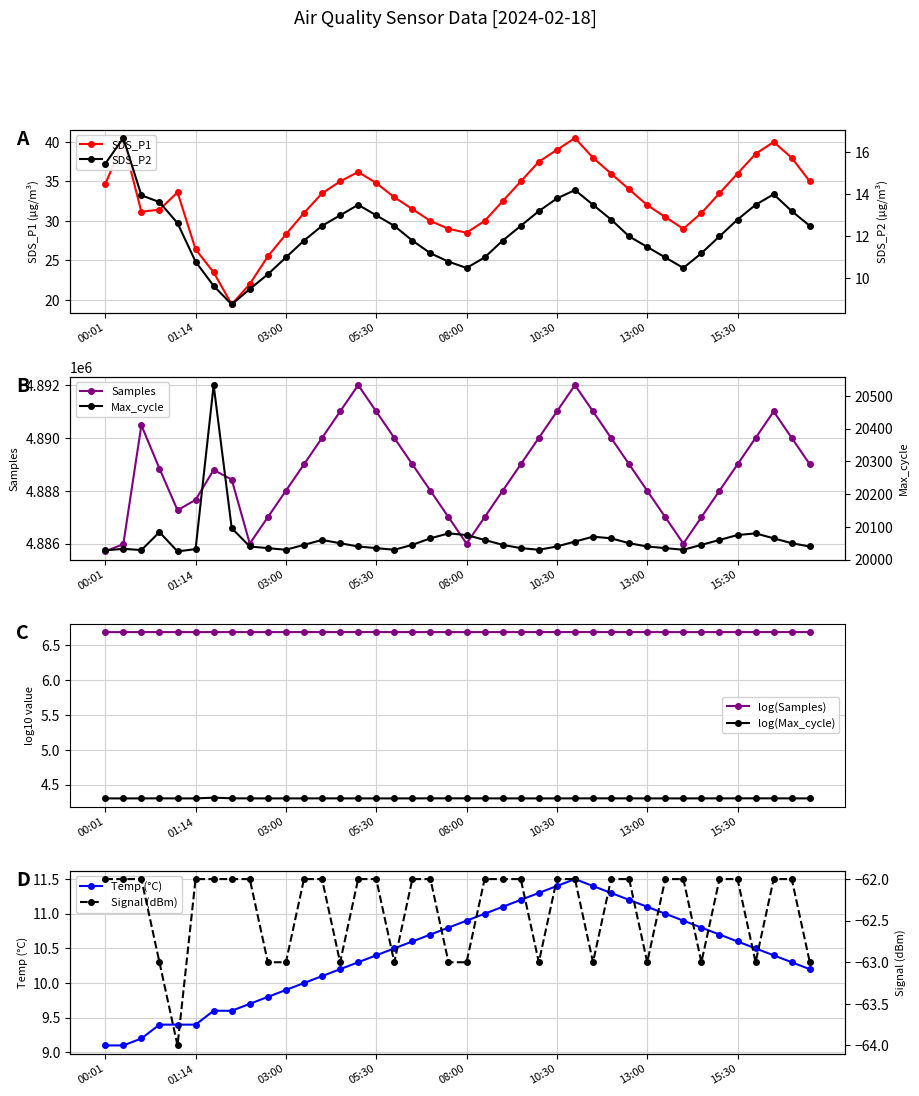

The value of Signal at Temp is -42.9. True or false?

False